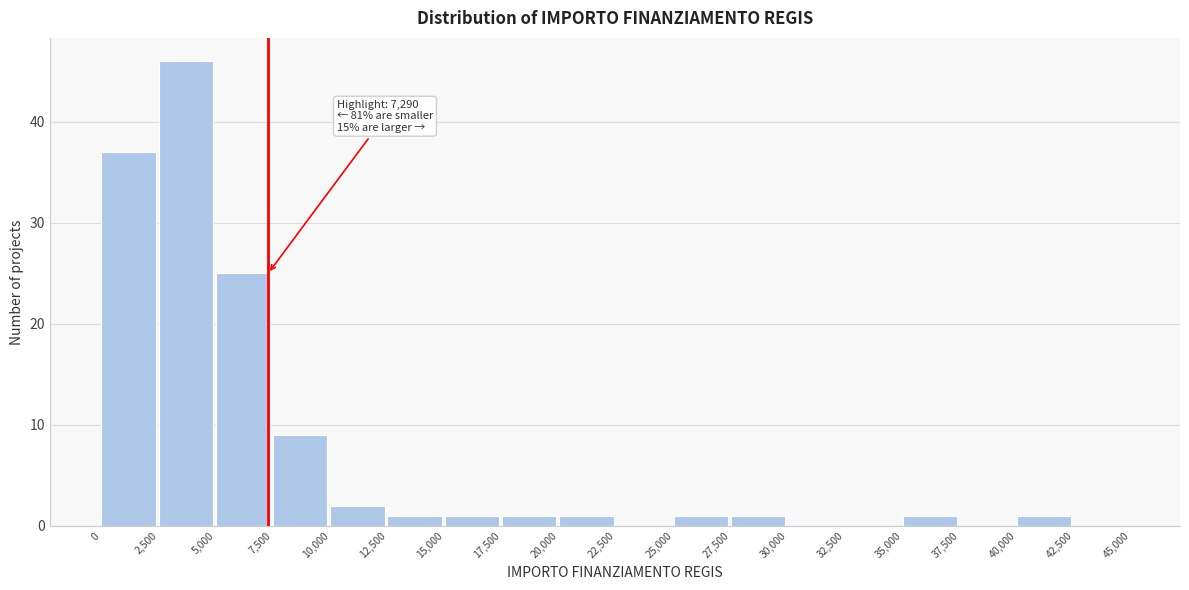

Which range on the x-axis has the tallest bar?

2,500 to 5,000